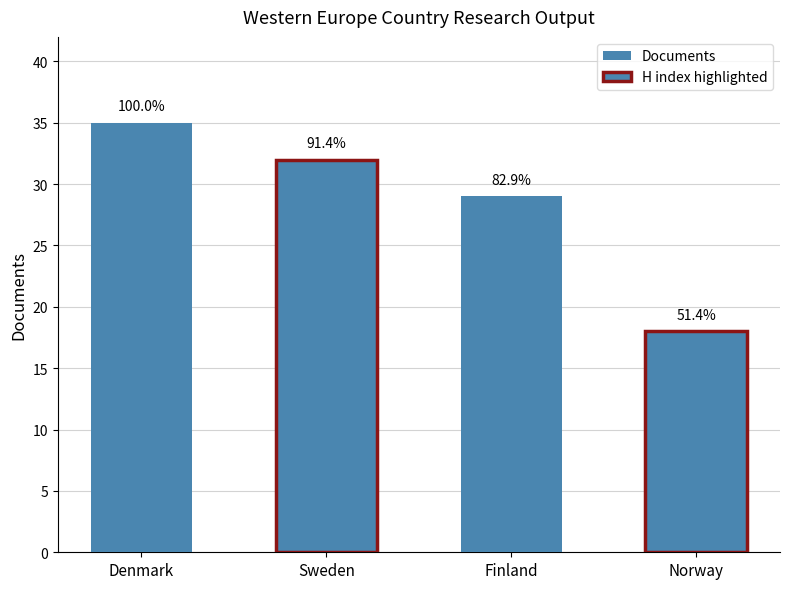

Does the chart contain any negative values?

No